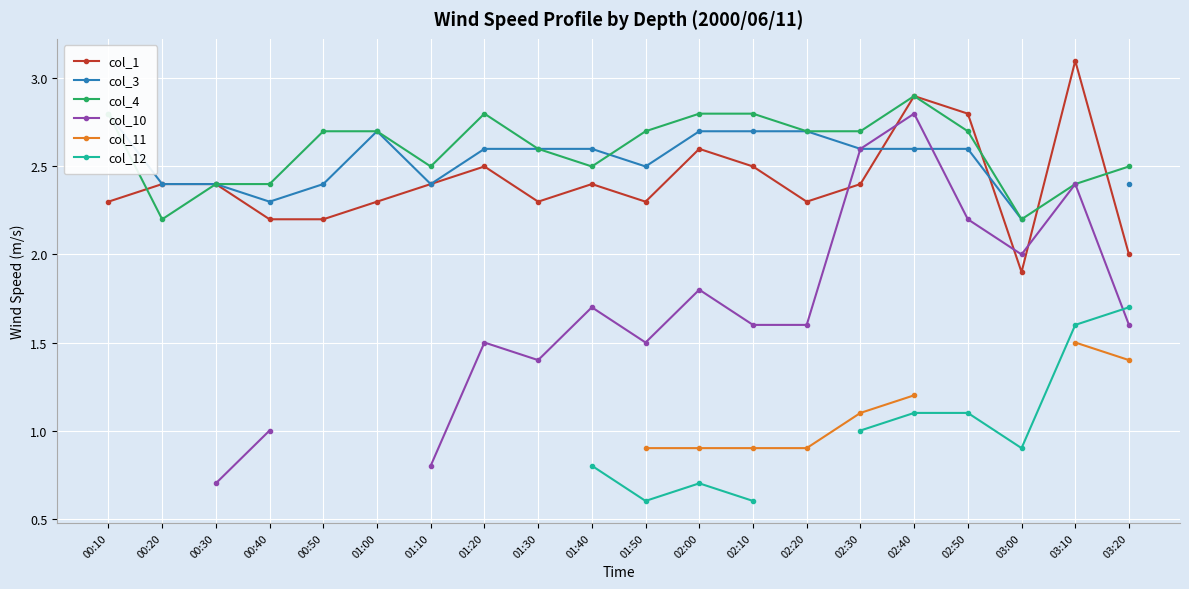

What is the maximum value for col_3?

2.8